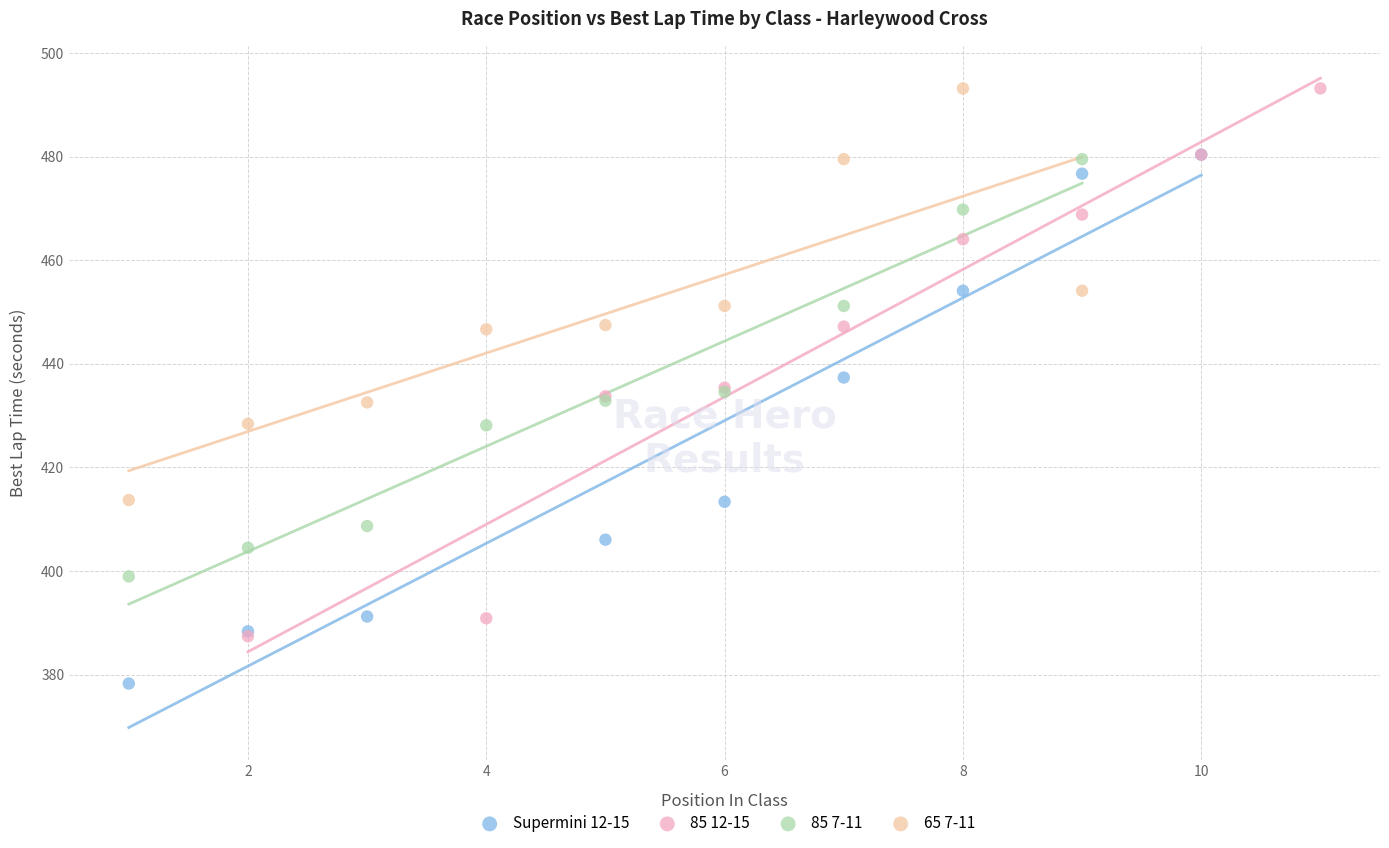

What are all the series names shown in the legend?

Supermini 12-15, 85 12-15, 85 7-11, 65 7-11